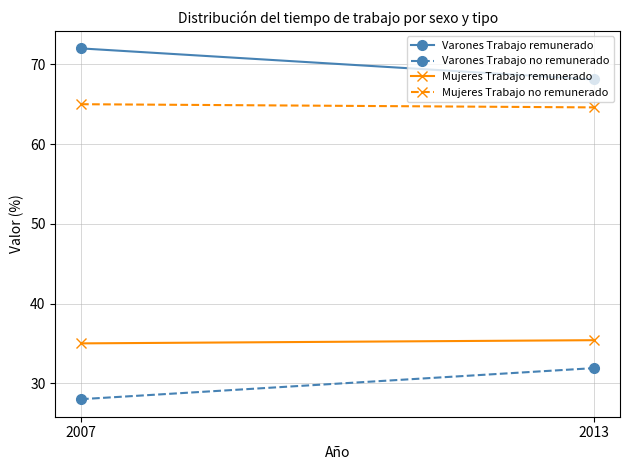

How many series are shown in this chart?

4